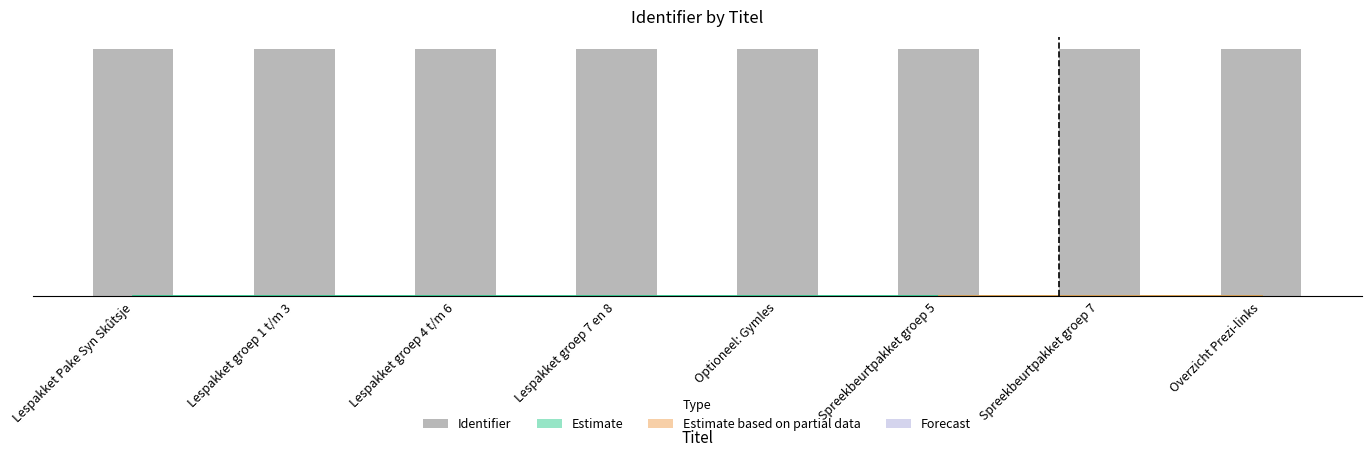

What is the average value?

6804557